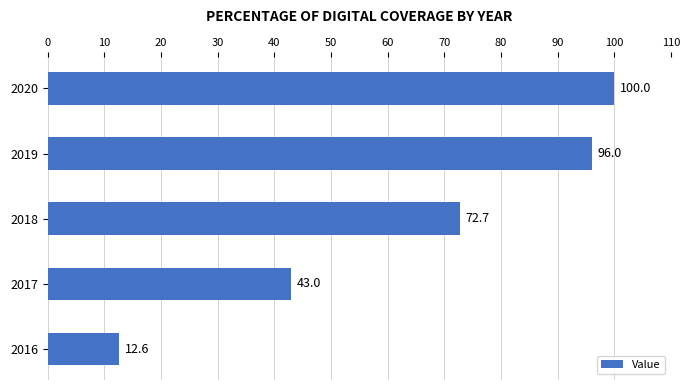

At which label is the value closest to 56?

2017